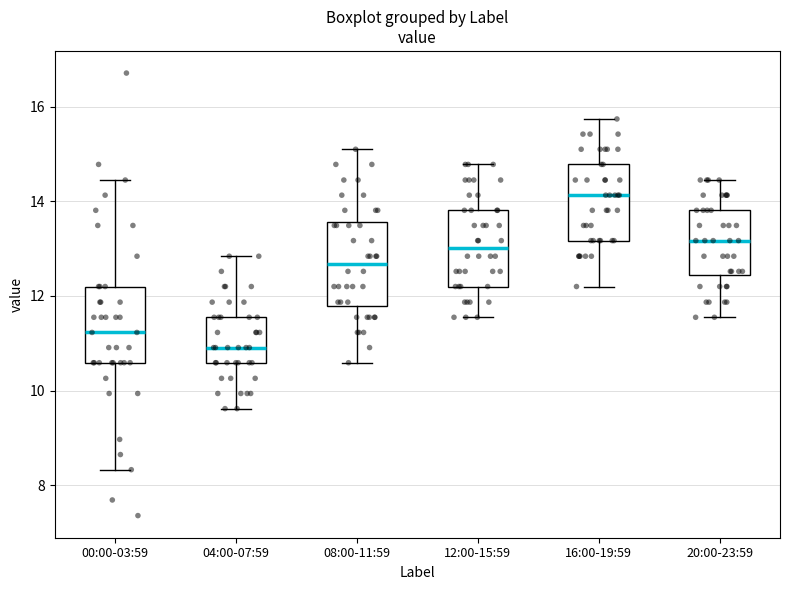

Reading left to right, transcribe this box plot: for each box, give where its median line is, the range the box spans, and where its two whiskers end, as read against the y-axis. The values are not printed on the chart, so give them approximately, as read against the axis.

00:00-03:59: median 11.2, box 10.6 to 12.2, whiskers 8.4 to 14.4
04:00-07:59: median 11.0, box 10.6 to 11.6, whiskers 9.6 to 12.8
08:00-11:59: median 12.6, box 11.8 to 13.6, whiskers 10.6 to 15.2
12:00-15:59: median 13.0, box 12.2 to 13.8, whiskers 11.6 to 14.8
16:00-19:59: median 14.2, box 13.2 to 14.8, whiskers 12.2 to 15.8
20:00-23:59: median 13.2, box 12.4 to 13.8, whiskers 11.6 to 14.4